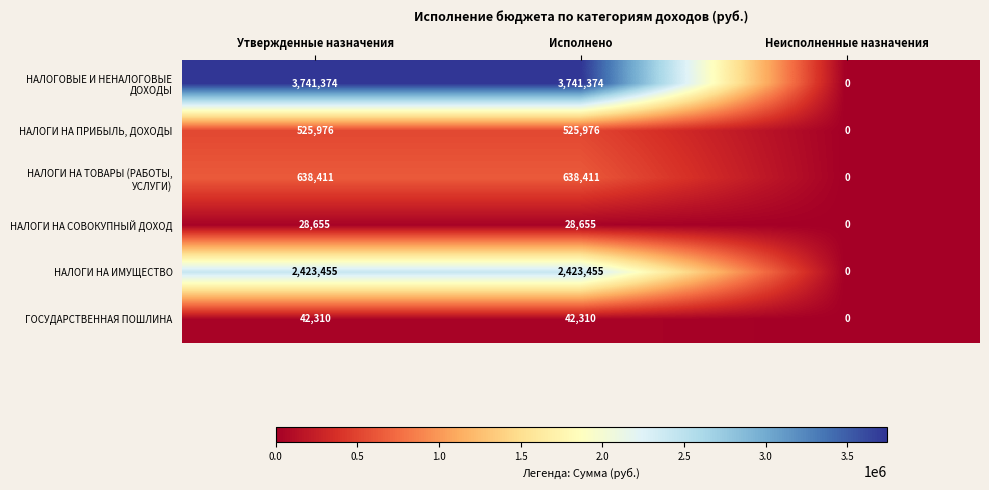

What is the total value across all series at Исполнено?

7400181